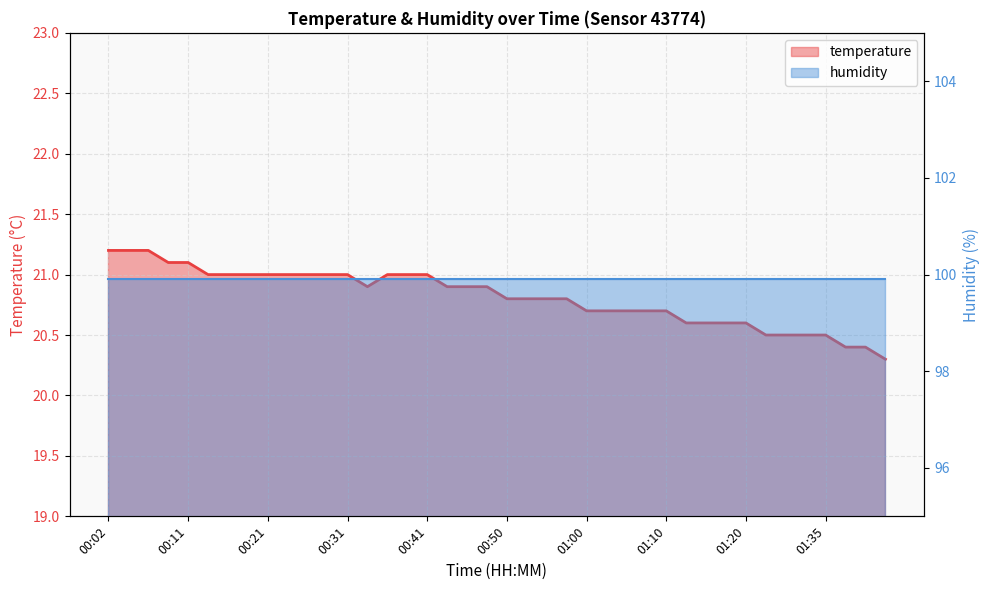

The value at 00:58 is 7.2. True or false?

False